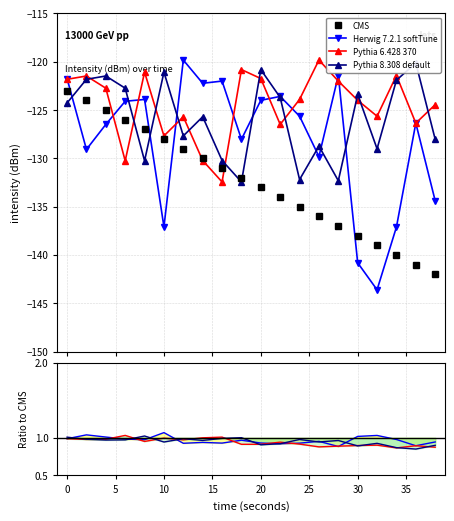

What is the difference between the second highest and second lowest values in the CMS series?

17.0